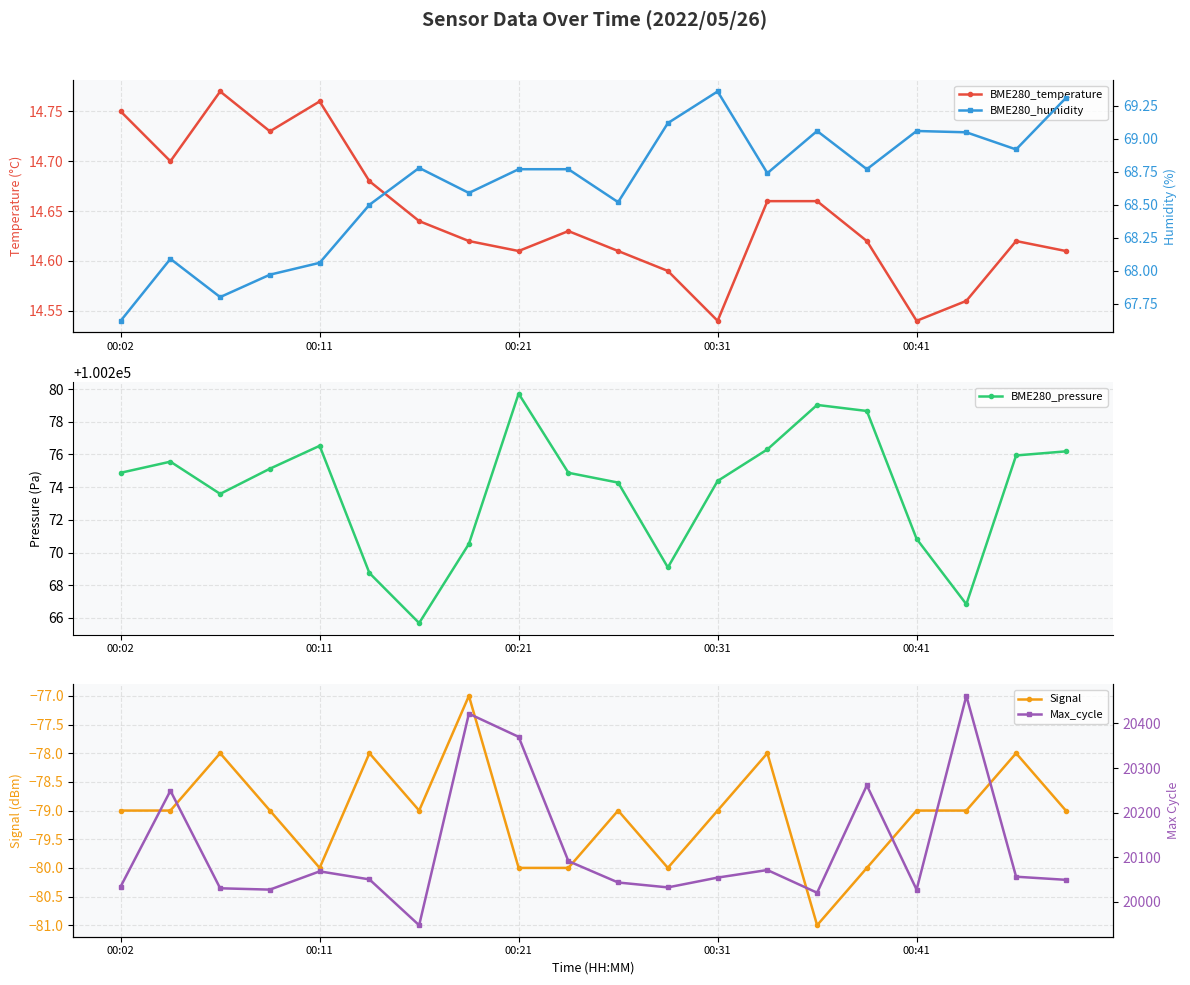

What is the highest value of the BME280_pressure series?

100279.7